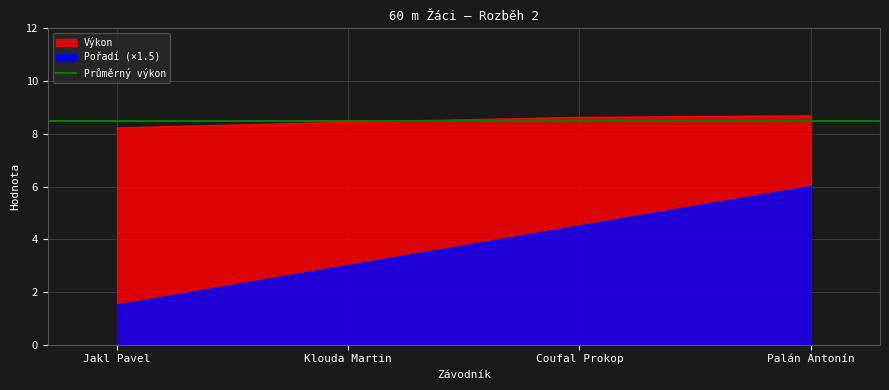

What is the maximum value for Výkon?

8.7